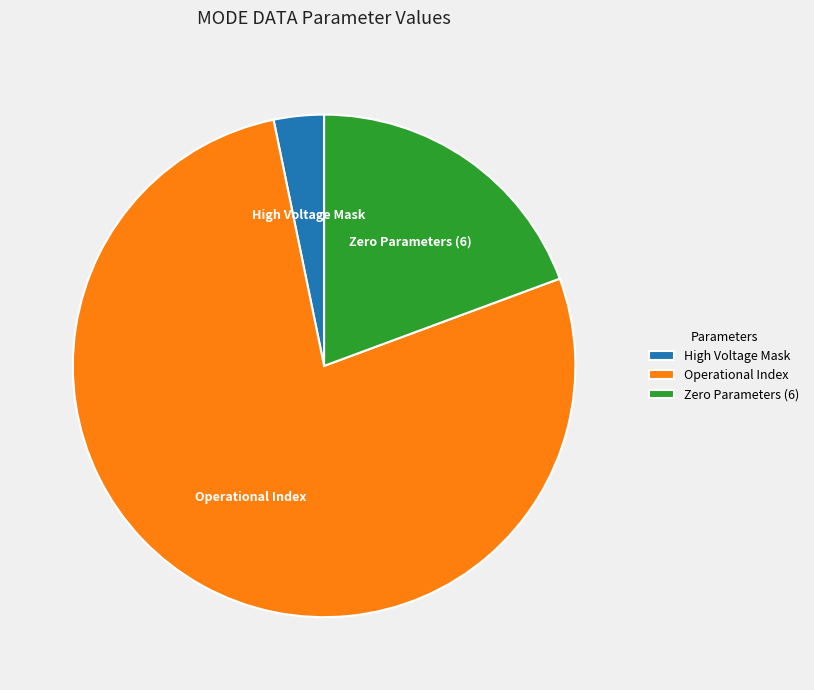

Count the number of slices in the pie.

3